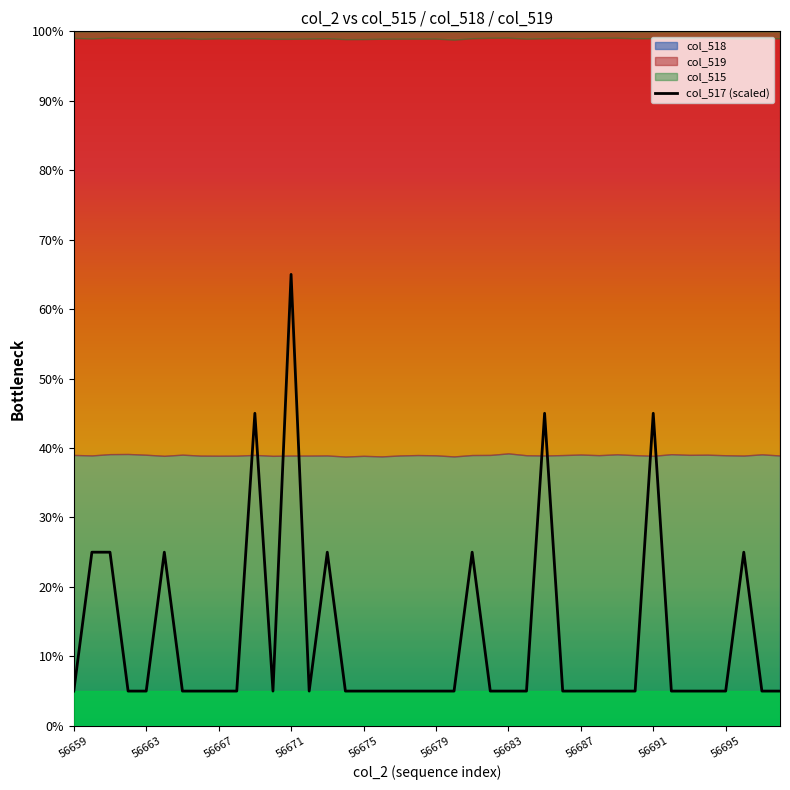

What is the lowest value of the col_517 (scaled) series?

5